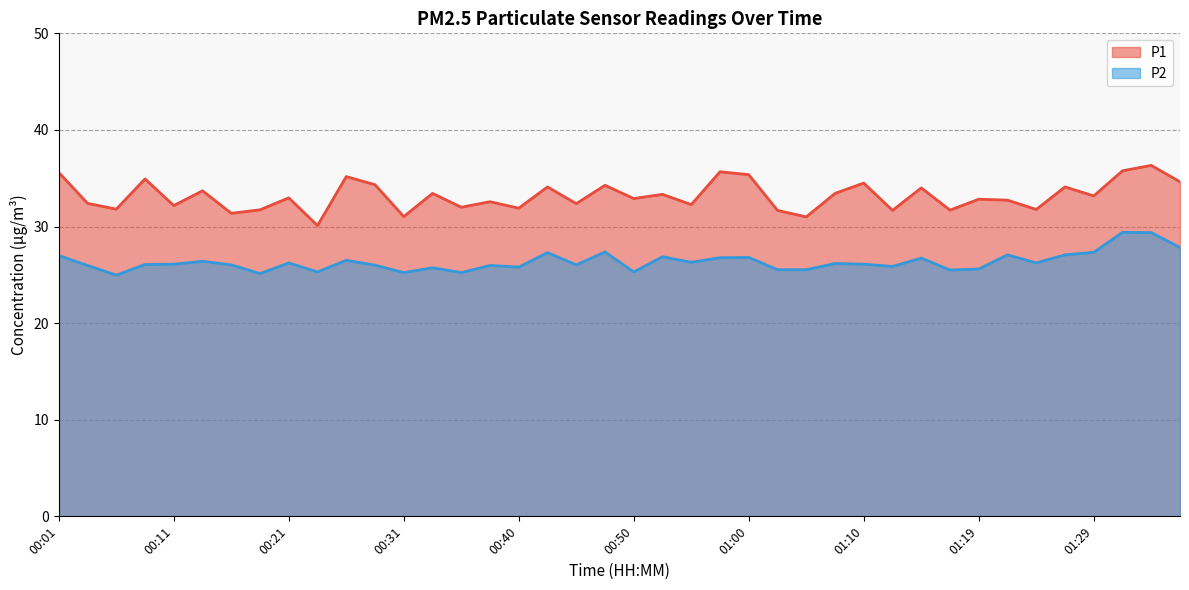

True or false: P2 and P1 cross at least once.

False